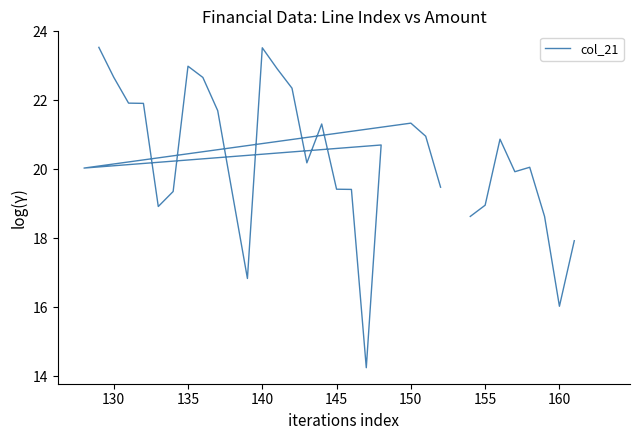

Is it true that the value at 145 is 19.4?

True